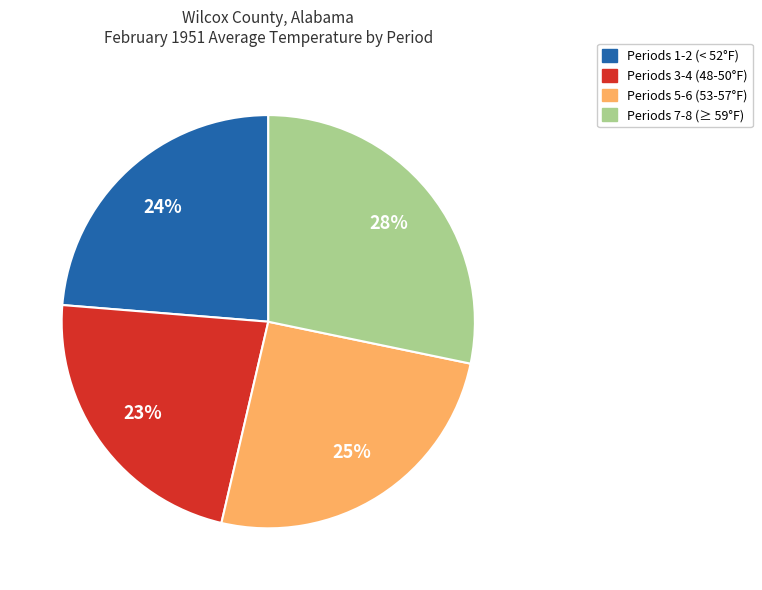

How many slices are in this pie chart?

4